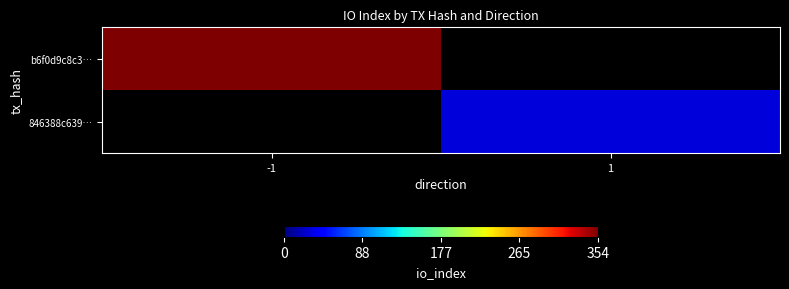

What value does the b6f0d9c8c3… series have at -1?

354.0